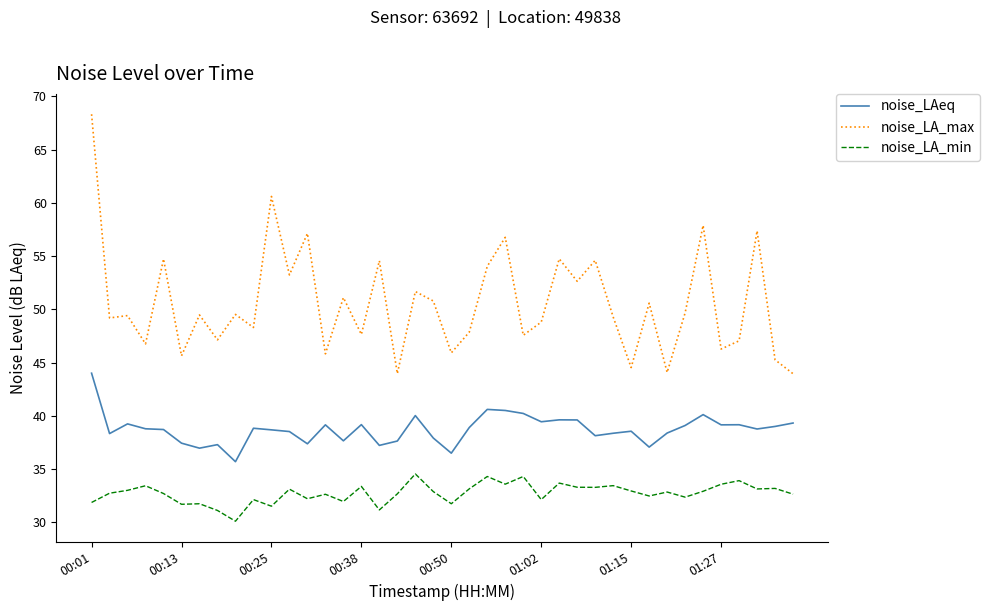

What is the minimum value for noise_LA_max?

44.0